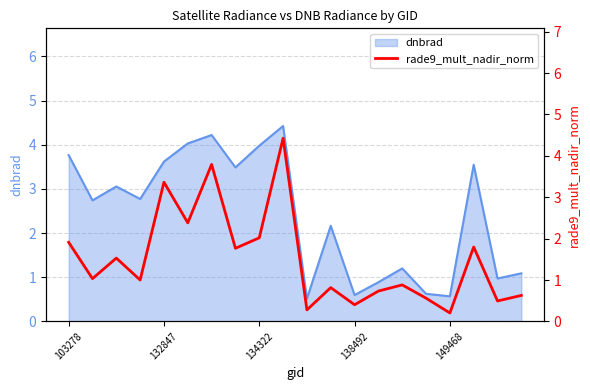

What is the difference between the maximum and minimum values?

4.2